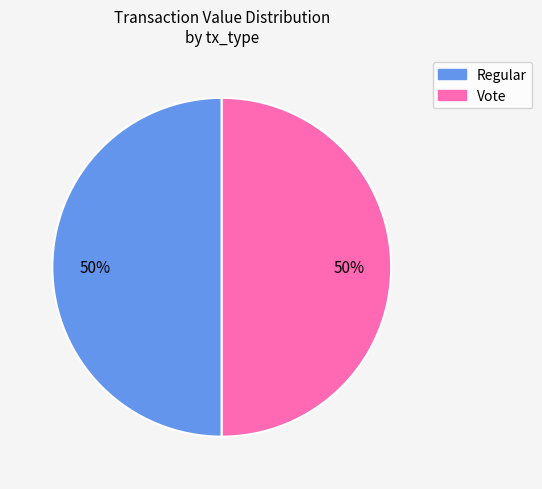

Combined, do Regular and Vote account for over 50%?

Yes